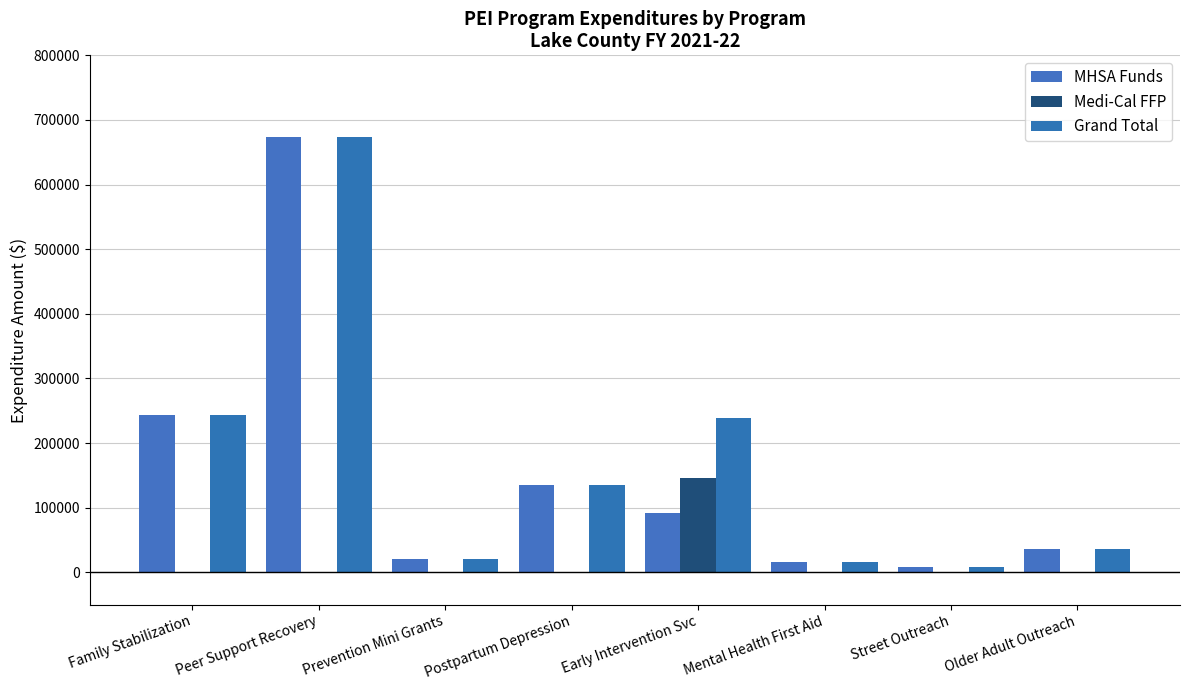

At which category is the sum across all series the highest?

Peer Support Recovery